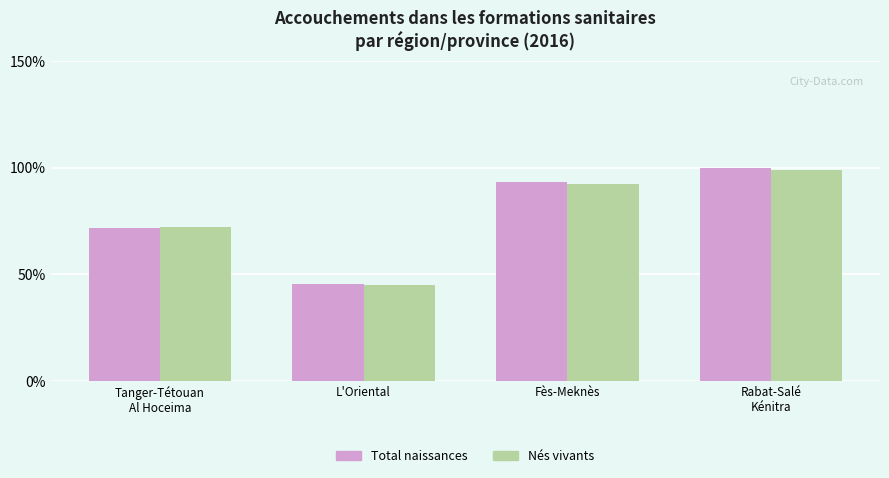

What is the spread (max minus min) of values at Fès-Meknès?

1.1